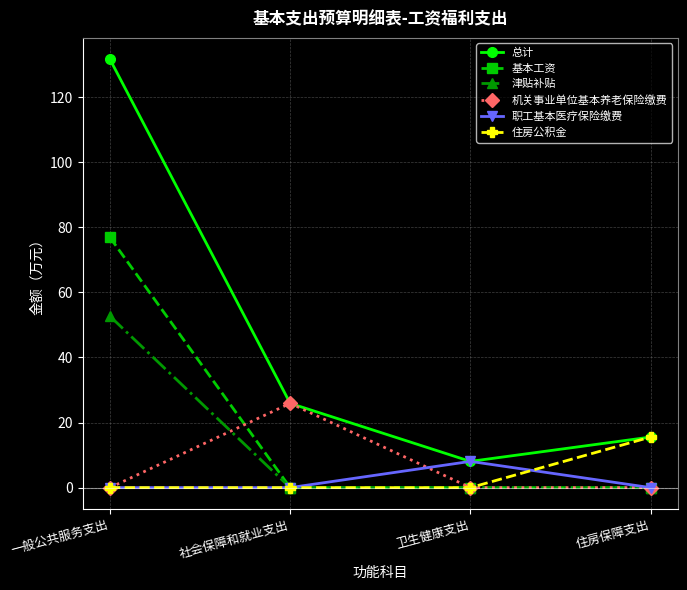

Rank the series by their maximum value, from highest to lowest.

总计, 基本工资, 津贴补贴, 机关事业单位基本养老保险缴费, 住房公积金, 职工基本医疗保险缴费